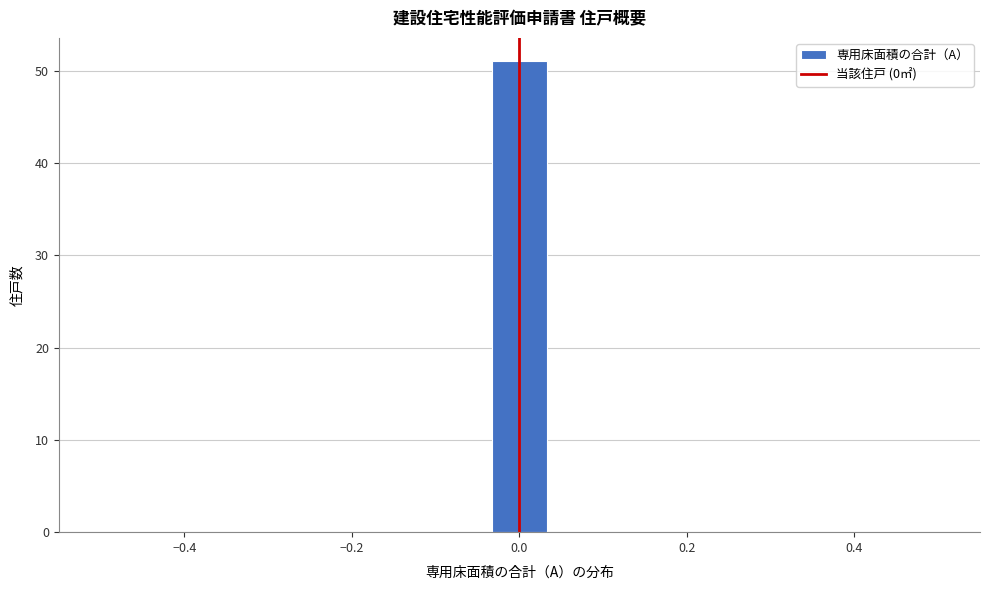

Around what value on the x-axis is the tallest bar? Give the approximate position of its centre, as read against the axis.

0.00